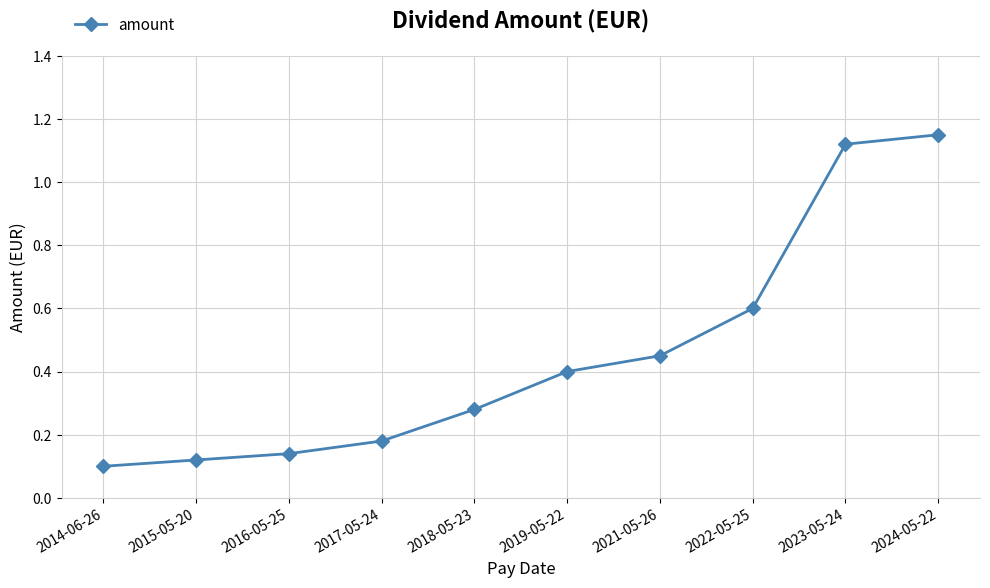

Rank the categories by value from lowest to highest.

2014-06-26, 2015-05-20, 2016-05-25, 2017-05-24, 2018-05-23, 2019-05-22, 2021-05-26, 2022-05-25, 2023-05-24, 2024-05-22